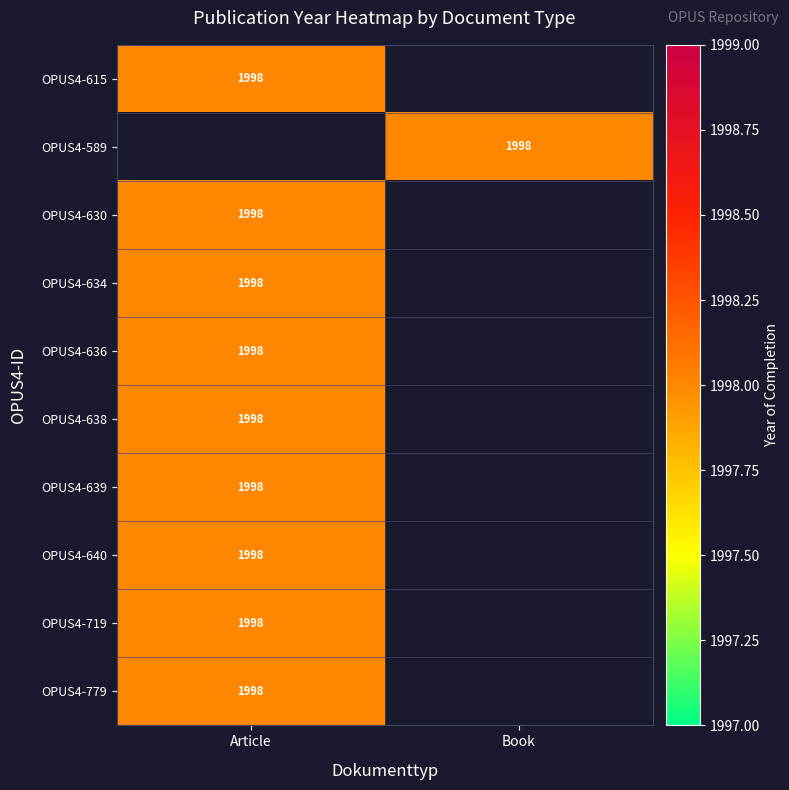

Reading left to right, extract all data points from this chart.

OPUS4-615: OPUS4-615=1998	OPUS4-589=0
OPUS4-589: OPUS4-615=0	OPUS4-589=1998
OPUS4-630: OPUS4-615=1998	OPUS4-589=0
OPUS4-634: OPUS4-615=1998	OPUS4-589=0
OPUS4-636: OPUS4-615=1998	OPUS4-589=0
OPUS4-638: OPUS4-615=1998	OPUS4-589=0
OPUS4-639: OPUS4-615=1998	OPUS4-589=0
OPUS4-640: OPUS4-615=1998	OPUS4-589=0
OPUS4-719: OPUS4-615=1998	OPUS4-589=0
OPUS4-779: OPUS4-615=1998	OPUS4-589=0